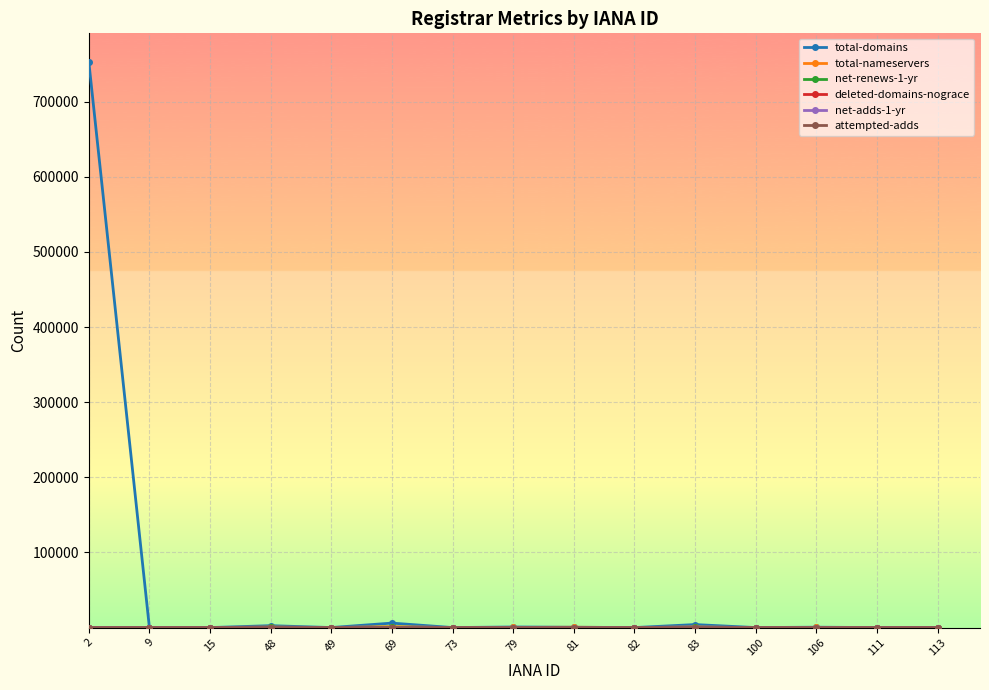

What is the maximum value shown in the chart?

753215